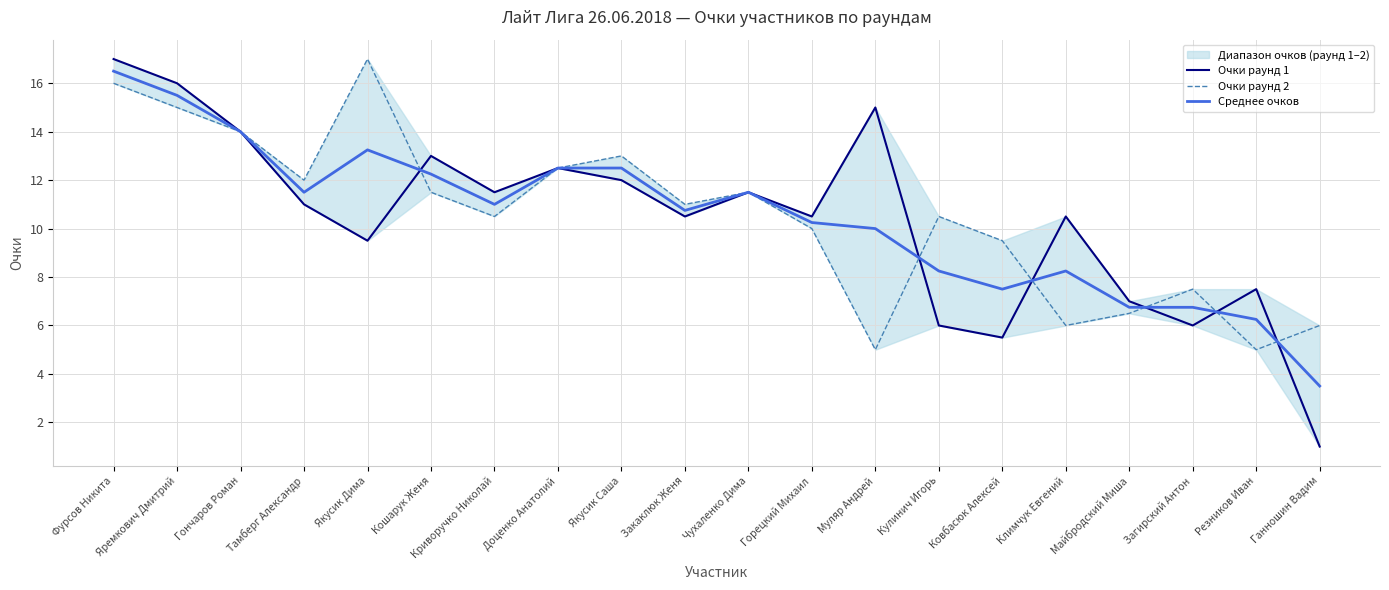

What is the approximate value of Очки раунд 1 at Гончаров Роман?

14.0